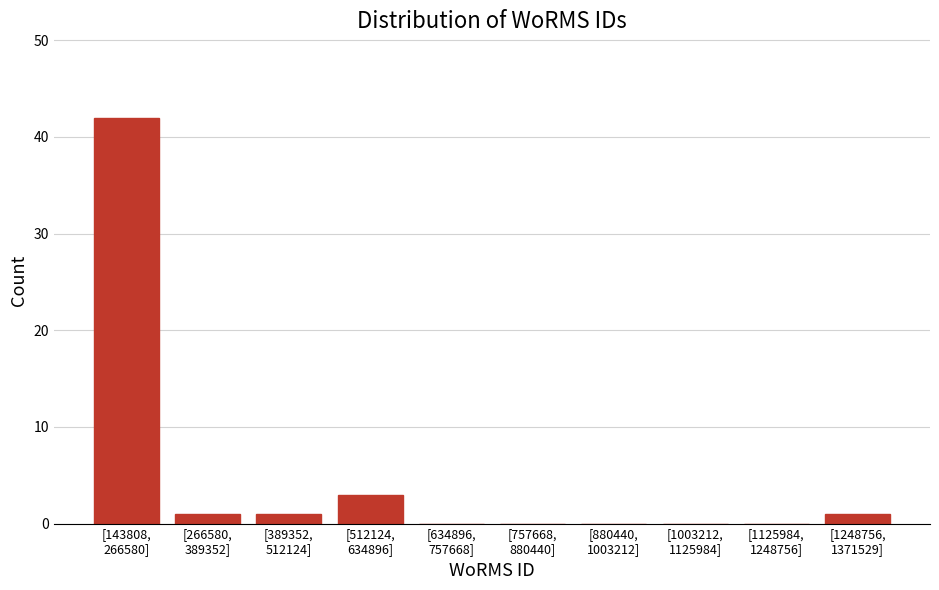

What is the maximum value shown in the chart?

42